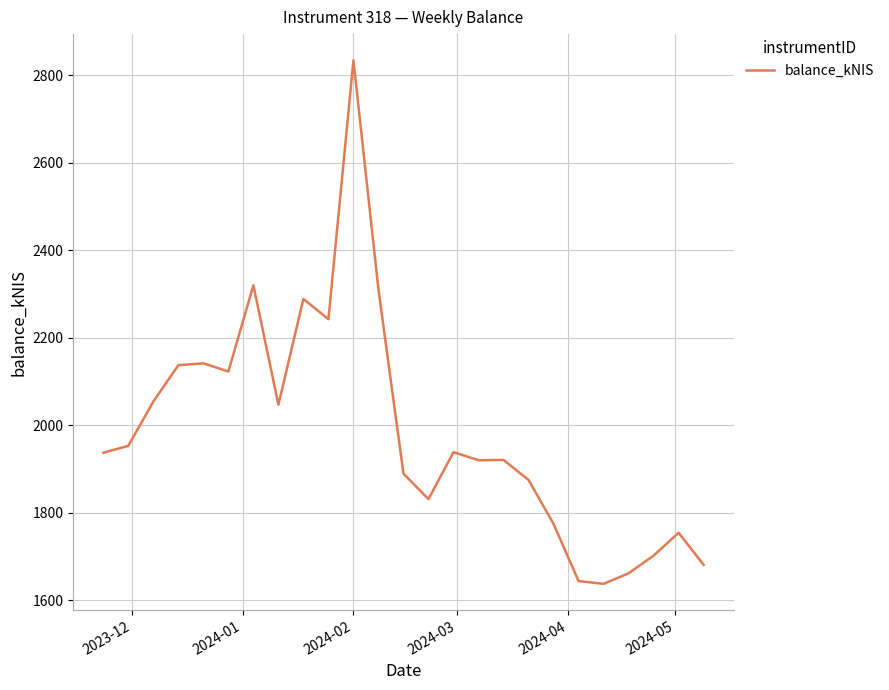

What is the difference between the maximum and minimum values?

1196.9